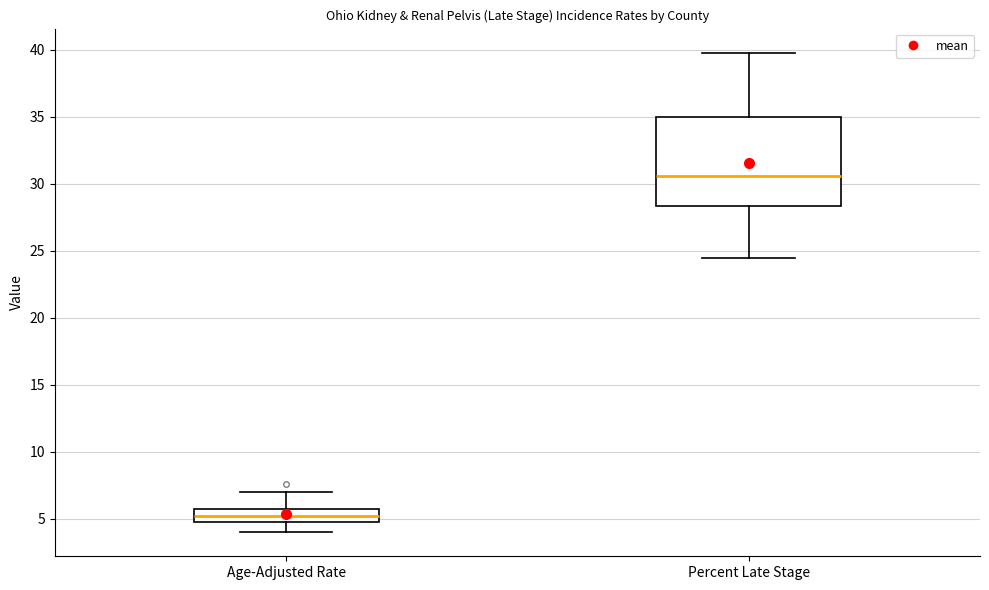

Reading left to right, read every box against the y-axis: the position of its median line, the range the box covers, and the ends of its whiskers. The values are not printed on the chart, so give them approximately, as read against the axis.

Age-Adjusted Rate: median 5.0 (inside the box), box 5.0 to 6.0, whiskers 4.0 to 7.0
Percent Late Stage: median 30.5, box 28.5 to 35.0, whiskers 24.5 to 40.0